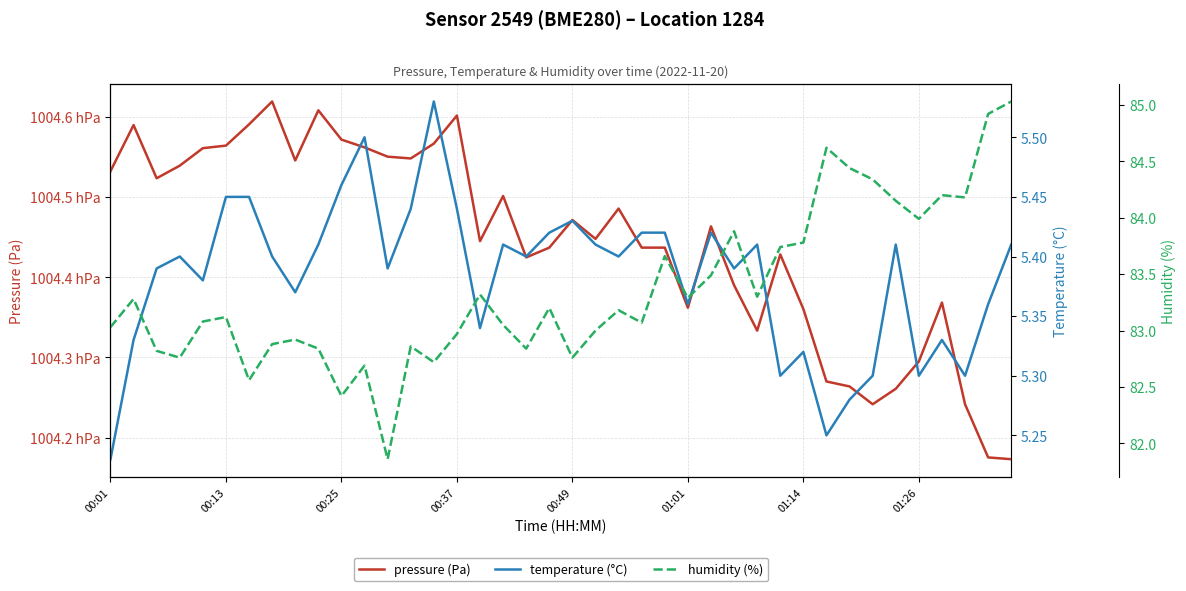

In temperature (°C), how many points are higher than both neighbors (excluding endpoints)?

10